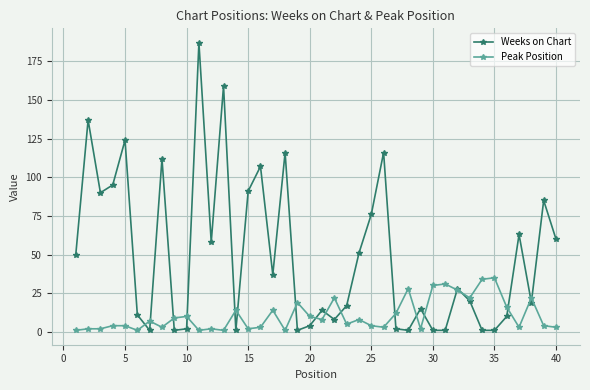

True or false: Peak Position has more than 0 interior local peaks.

True